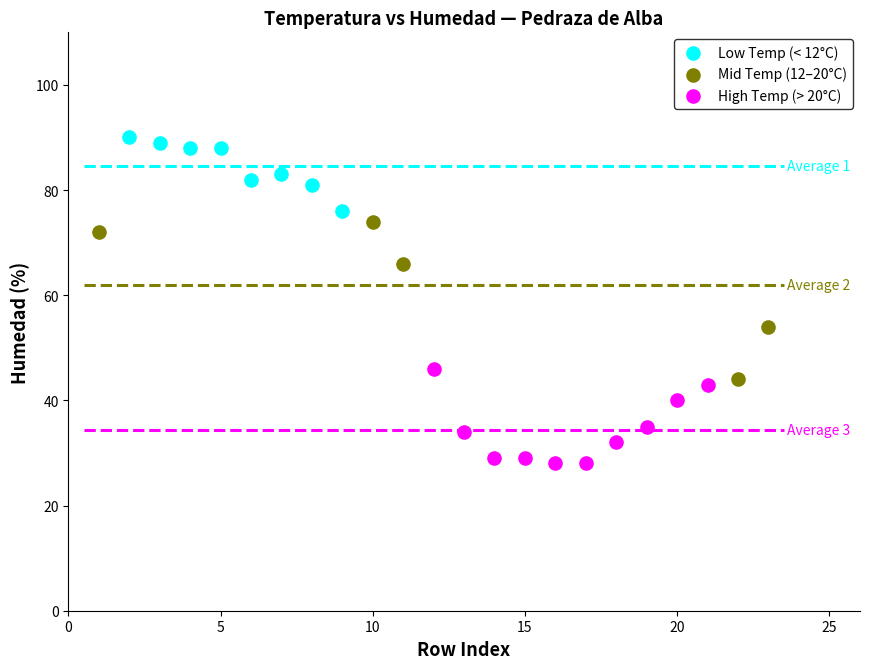

Which series has the widest spread of Y values?

Mid Temp (12–20°C)